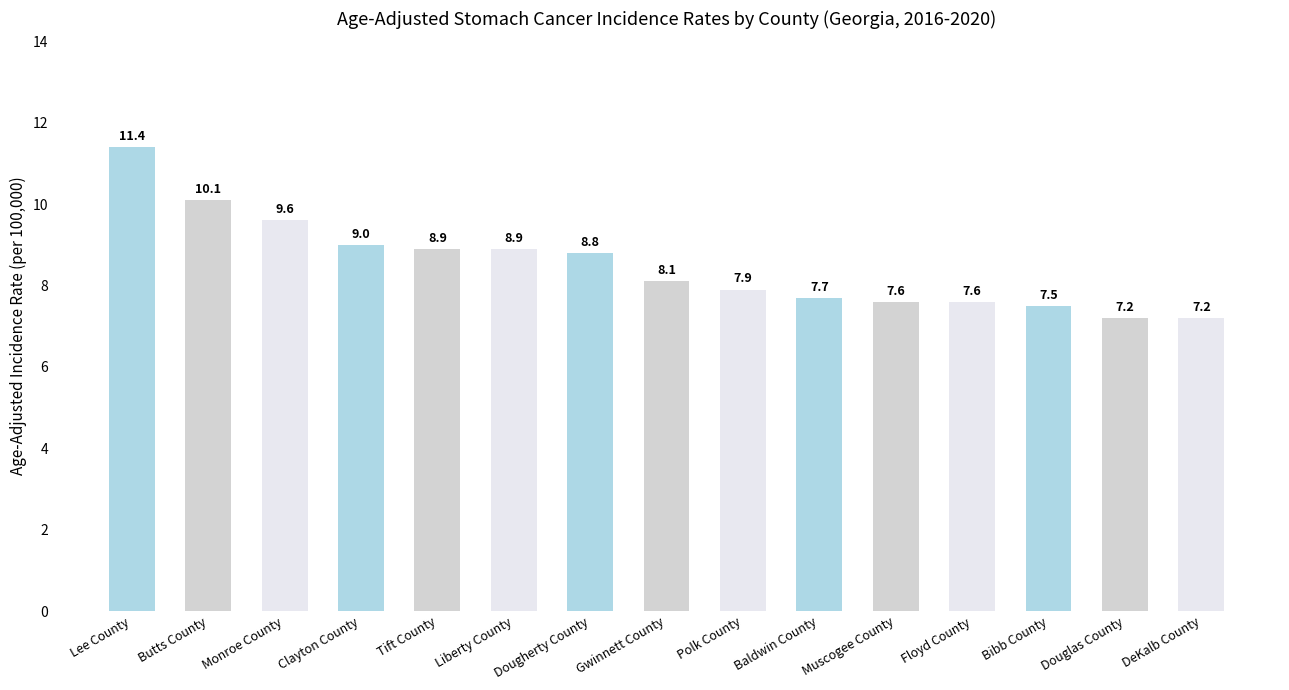

What is the label of the 2nd bar from the right?

Douglas County